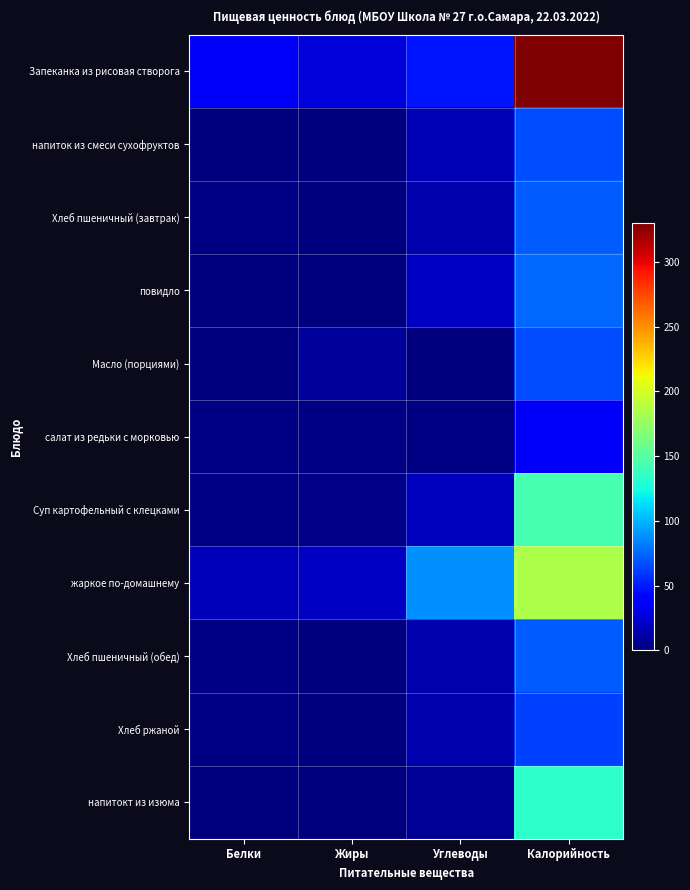

Between Углеводы and Калорийность, which series saw the biggest shift?

Запеканка из рисовая створога